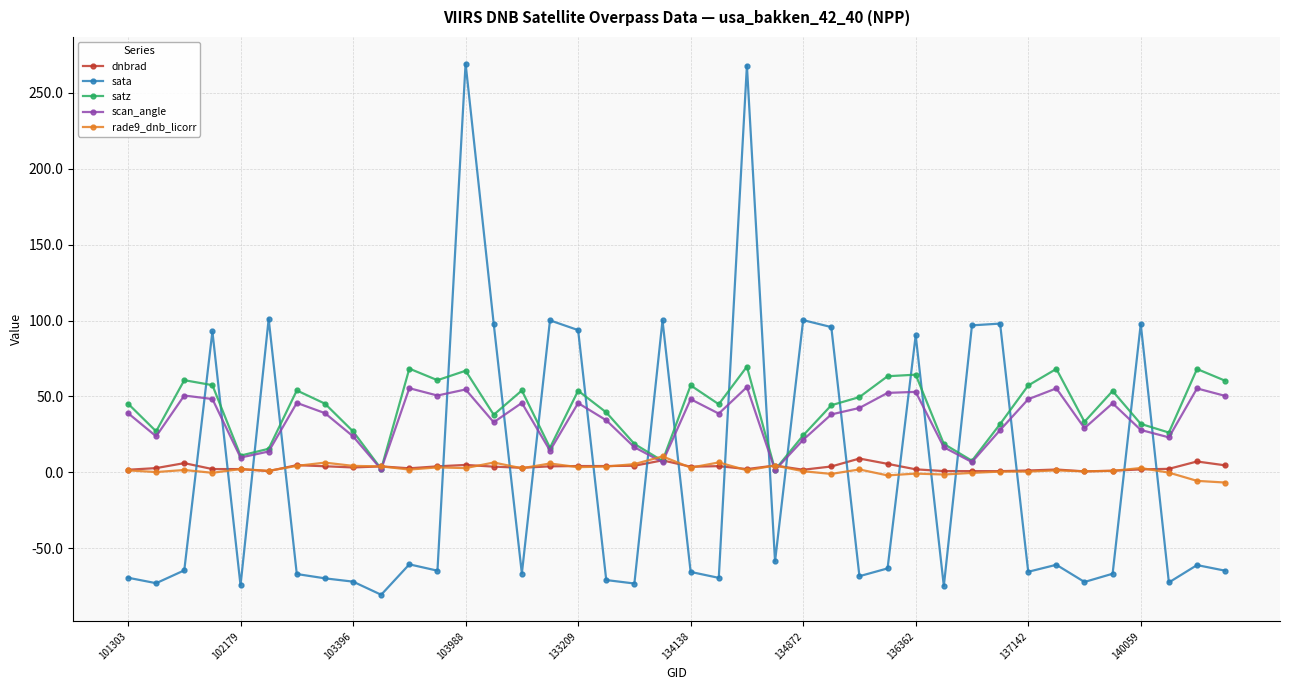

What is the minimum value shown in the chart?

-80.7